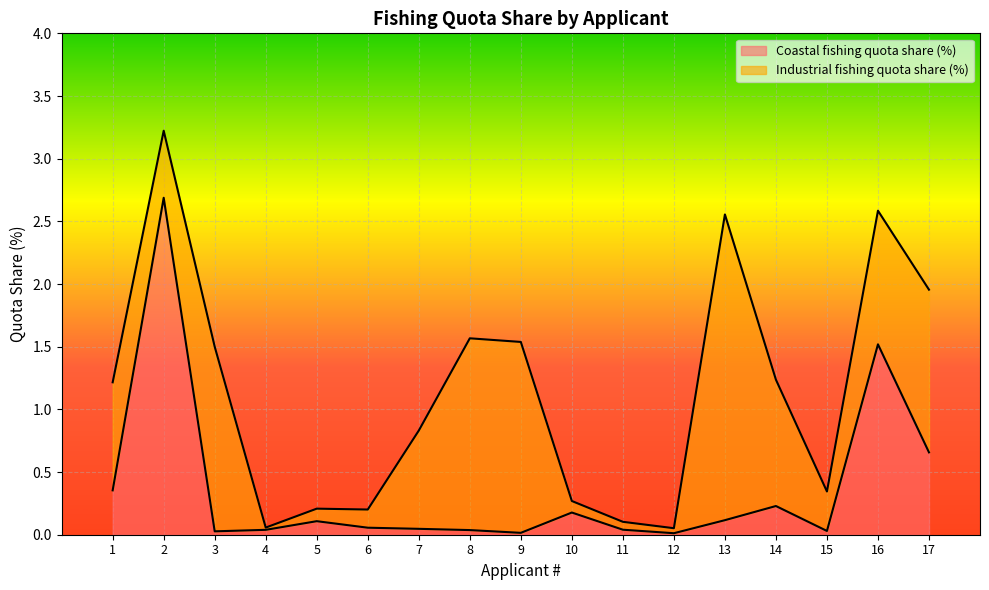

Which category has the lowest value across all series?

12